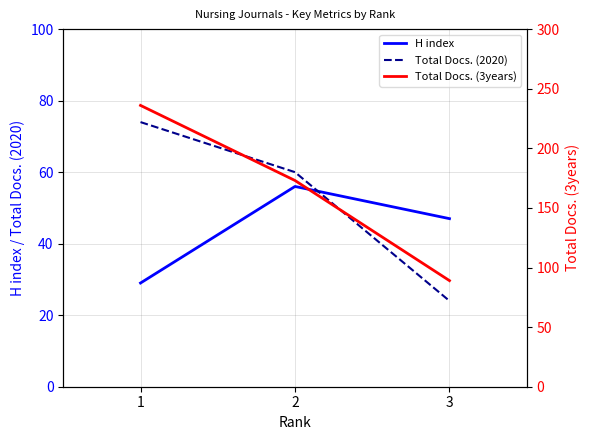

What is the difference between the maximum and second lowest values in the Total Docs. (2020) series?

14